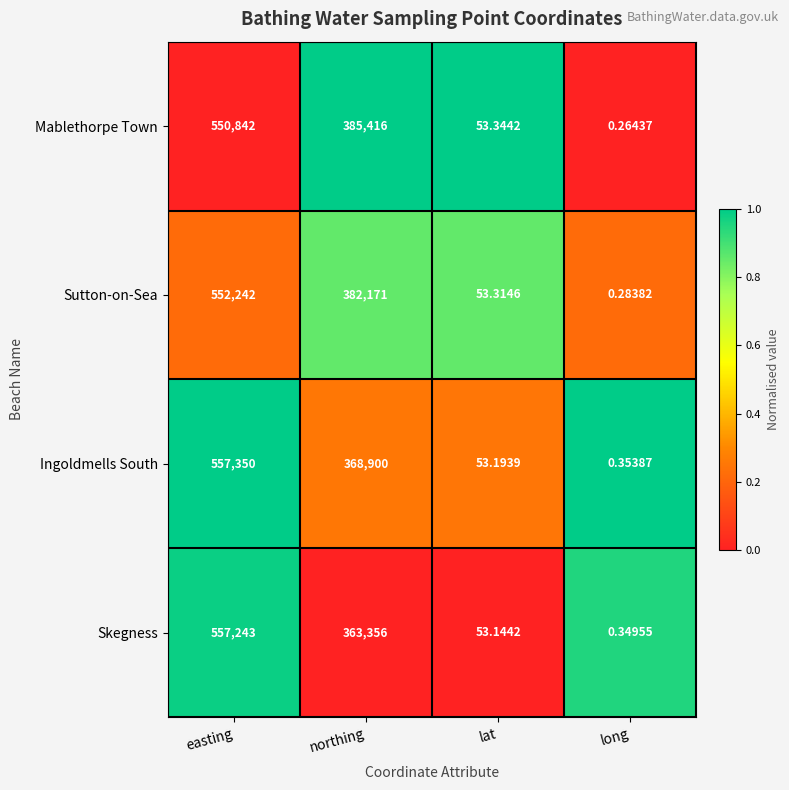

Which label corresponds to the smallest value in the chart?

long